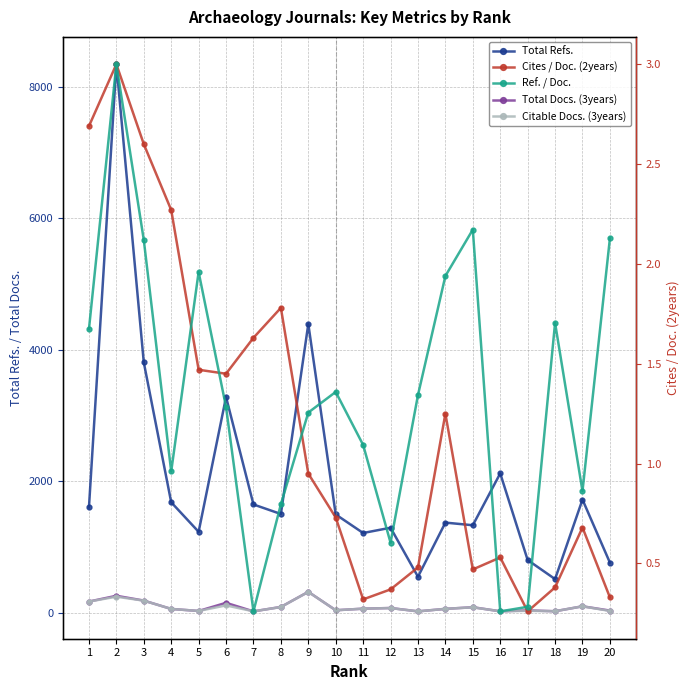

Rank the categories by Citable Docs. (3years) value from highest to lowest.

9, 2, 3, 1, 6, 19, 8, 15, 12, 11, 14, 4, 10, 17, 5, 20, 18, 16, 7, 13